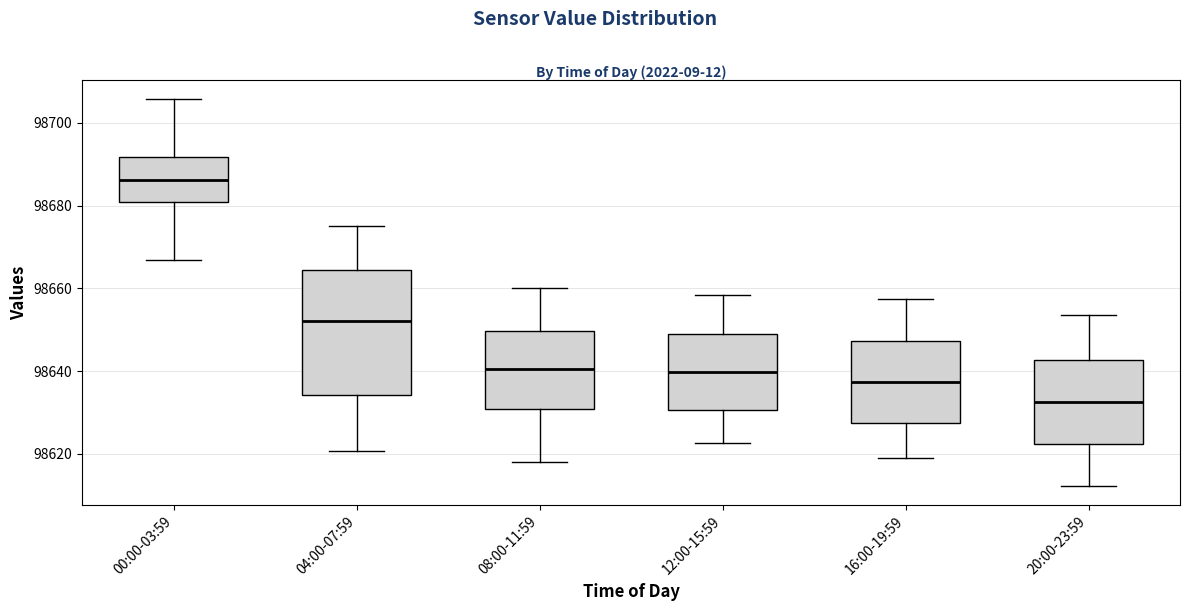

Where is the upper edge of the box for 08:00-11:59 on the y-axis? The values are not printed on the chart, so give them approximately, as read against the axis.

98650